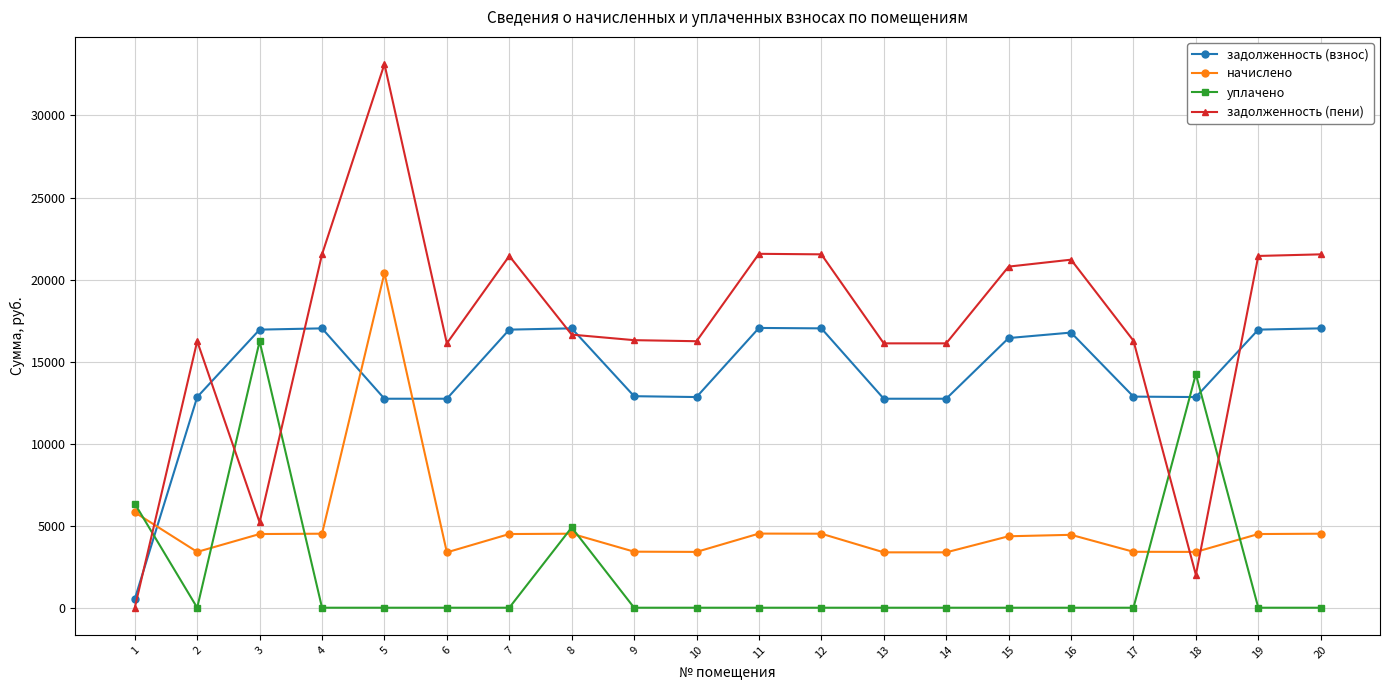

What is the average value of the уплачено series?

2085.6